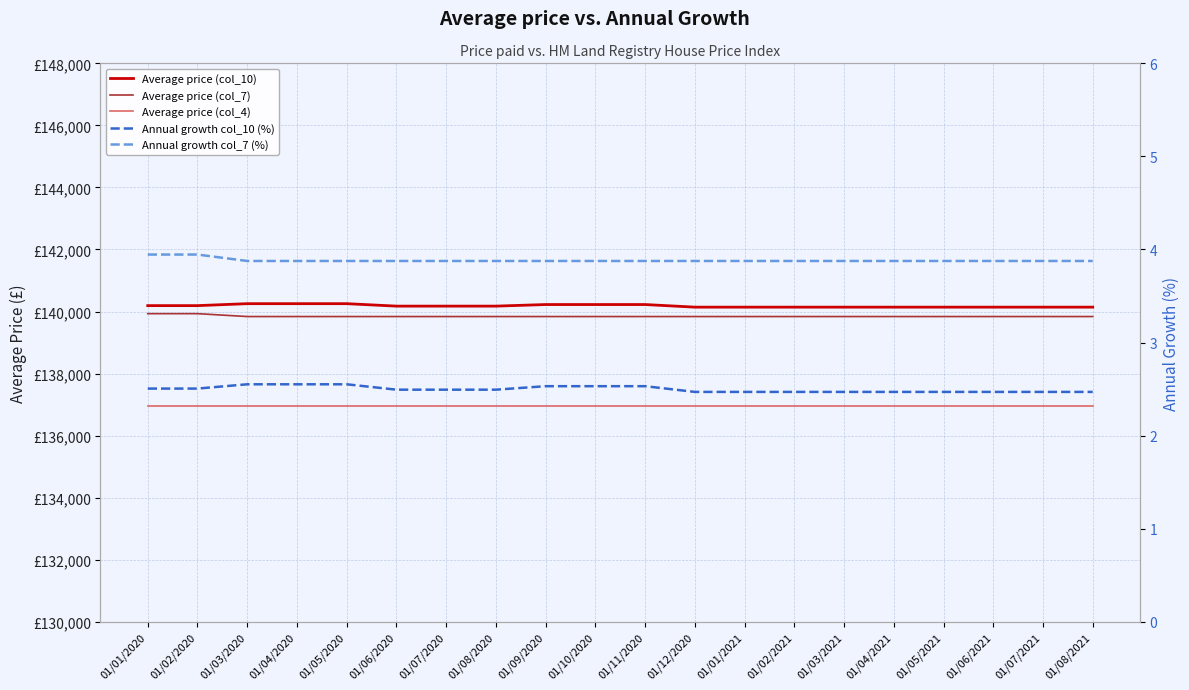

At which category is the sum across all series the highest?

01/01/2020